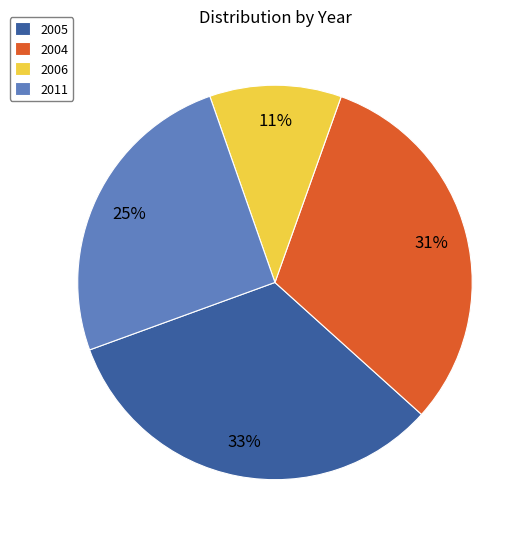

To the nearest percent, what portion does 2004 represent?

31%